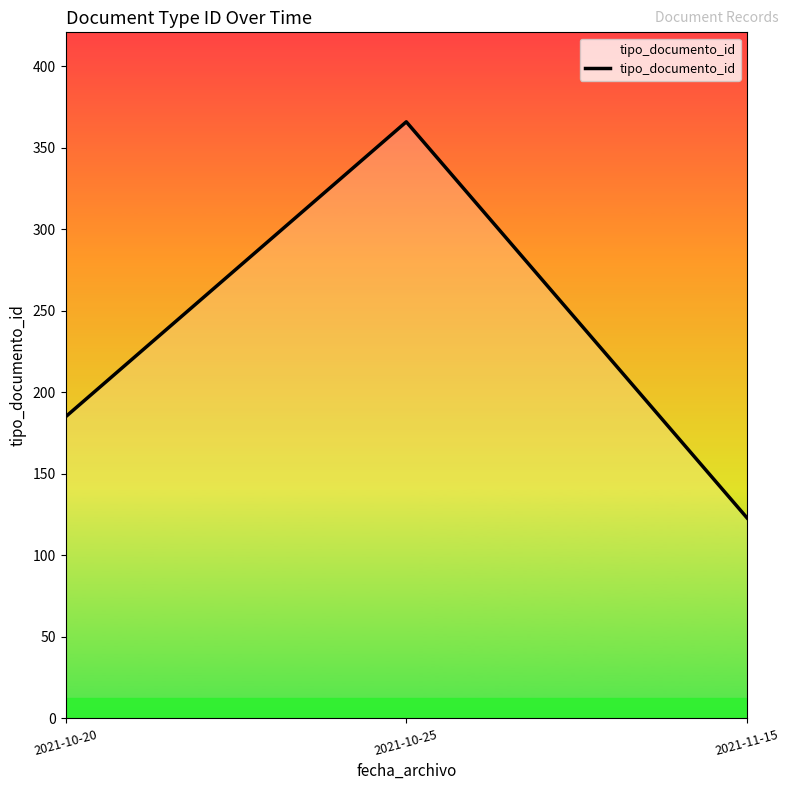

Count the number of data series in this chart.

1